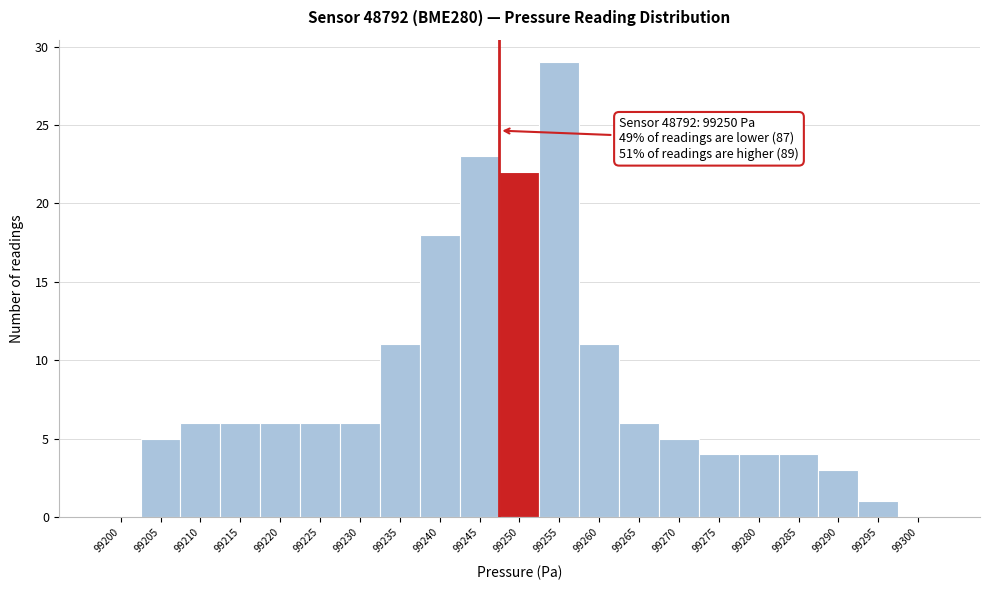

Reading right to left, list all the values displayed in this chart.

99300=0	99295=1	99290=3	99285=4	99280=4	99275=4	99270=5	99265=6	99260=11	99255=29	99250=22	99245=23	99240=18	99235=11	99230=6	99225=6	99220=6	99215=6	99210=6	99205=5	99200=0